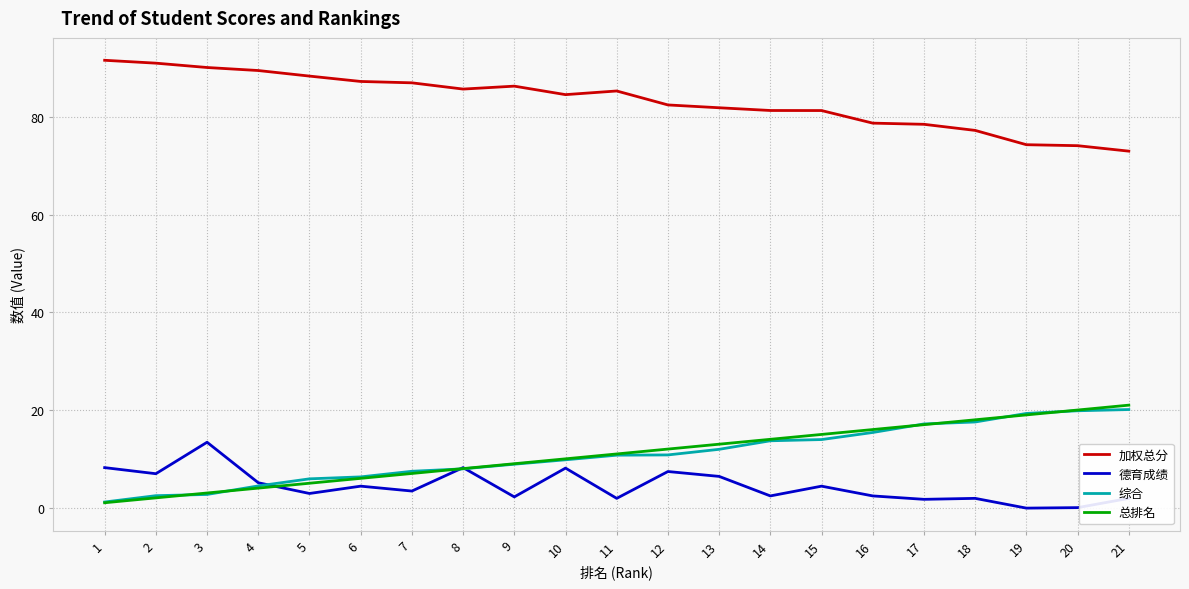

What is the difference between the maximum and second lowest values in the 德育成绩 series?

13.4